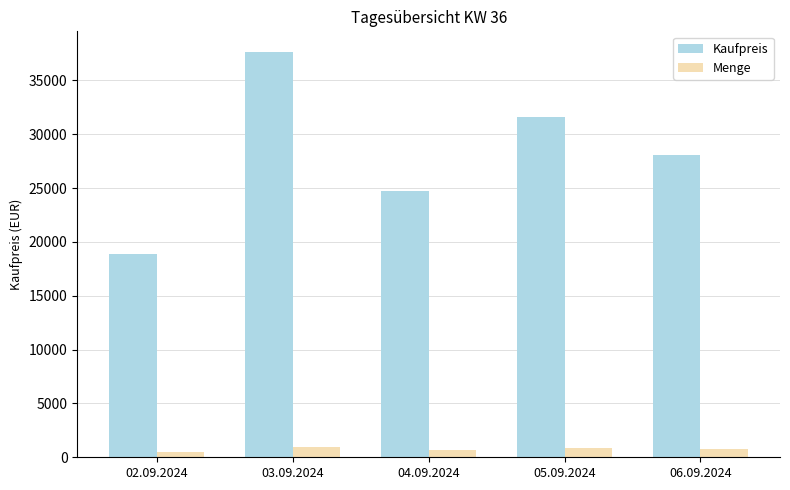

At which label does Kaufpreis reach its peak?

03.09.2024